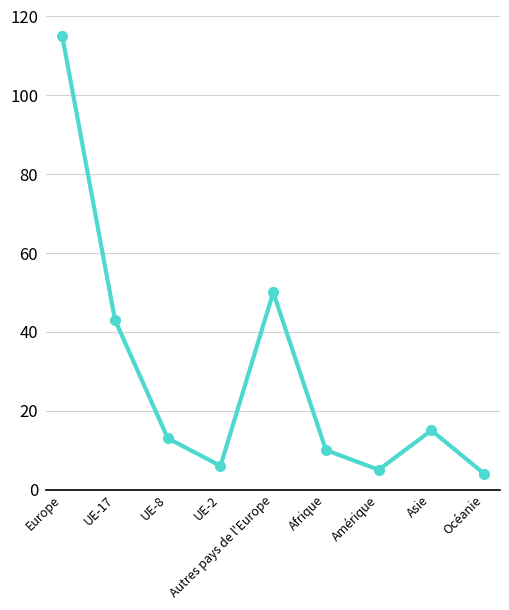

How many lines are shown in the chart?

1